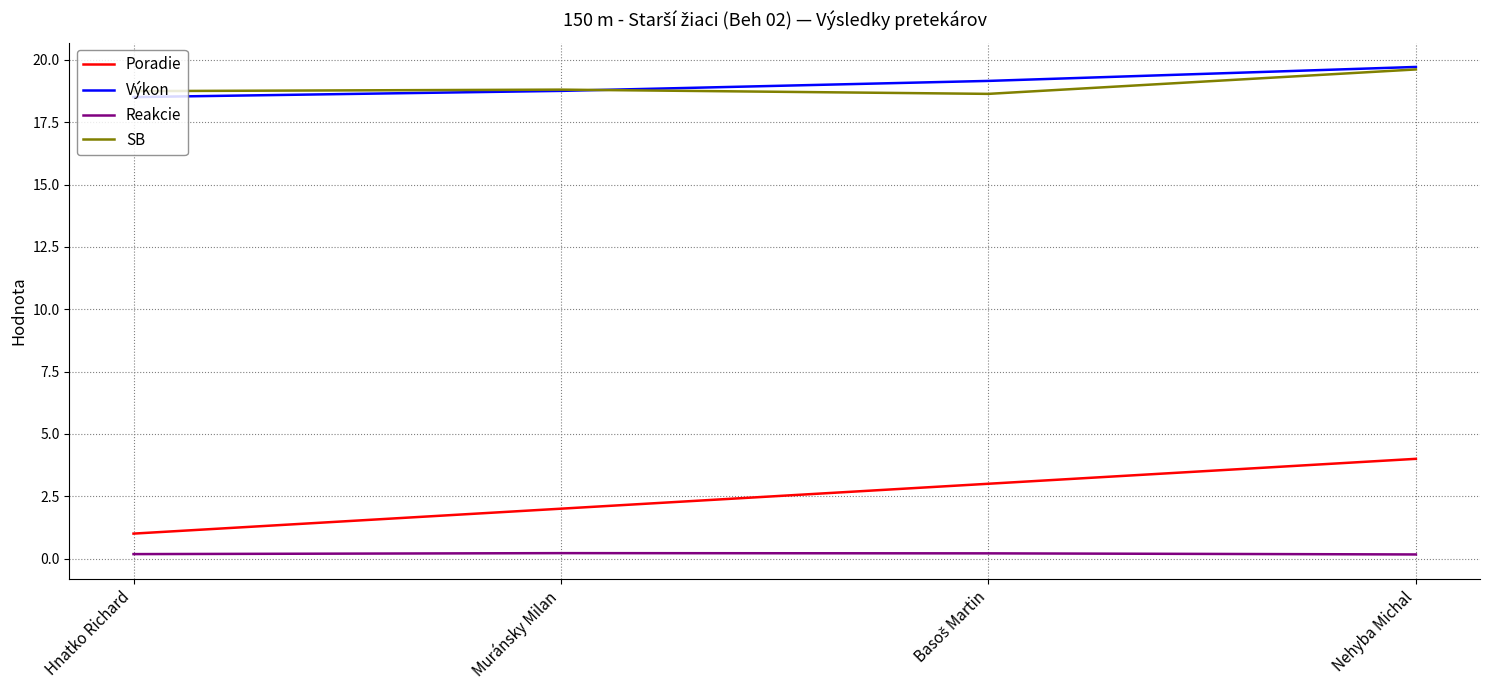

The Poradie series shows 4.0 at Nehyba Michal. True or false?

True